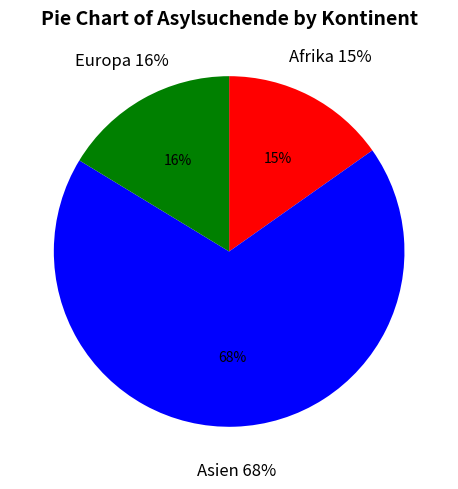

Is it true that Asien is 68% of the pie?

True